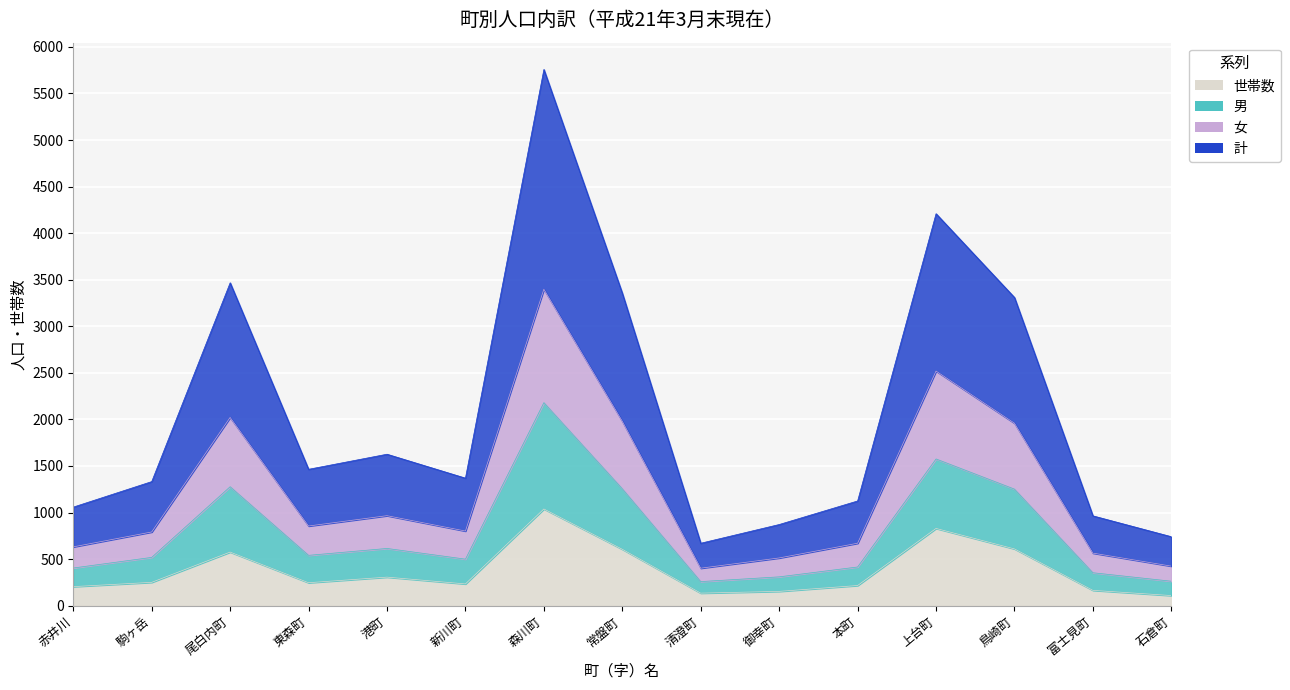

At which category is the sum across all series the highest?

森川町